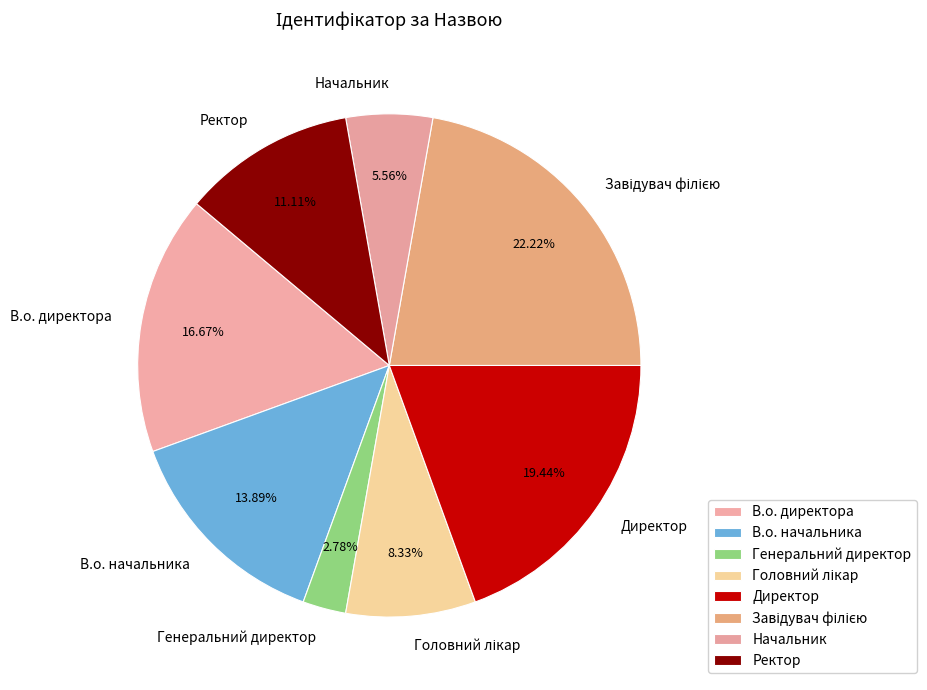

What is the smallest slice in the pie chart?

Генеральний директор